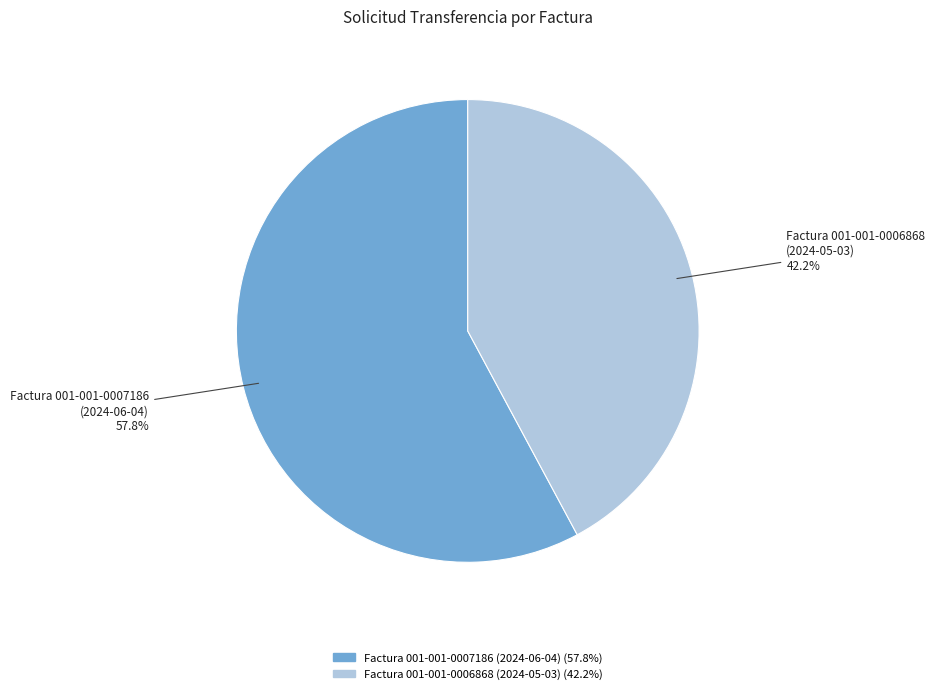

What is the majority slice?

Factura 001-001-0007186 (2024-06-04)